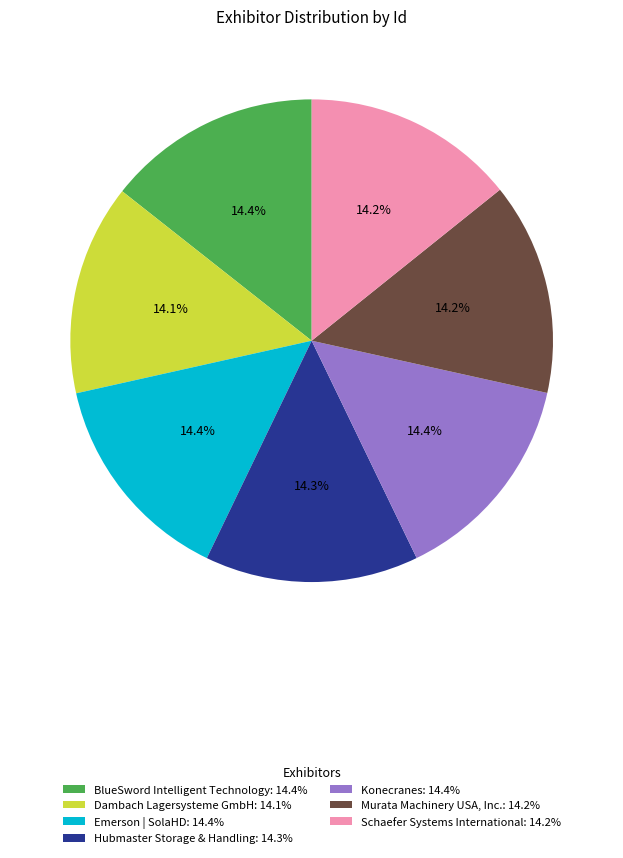

How much of the chart is everything except Murata Machinery USA, Inc.: 14.2%?

85.8%